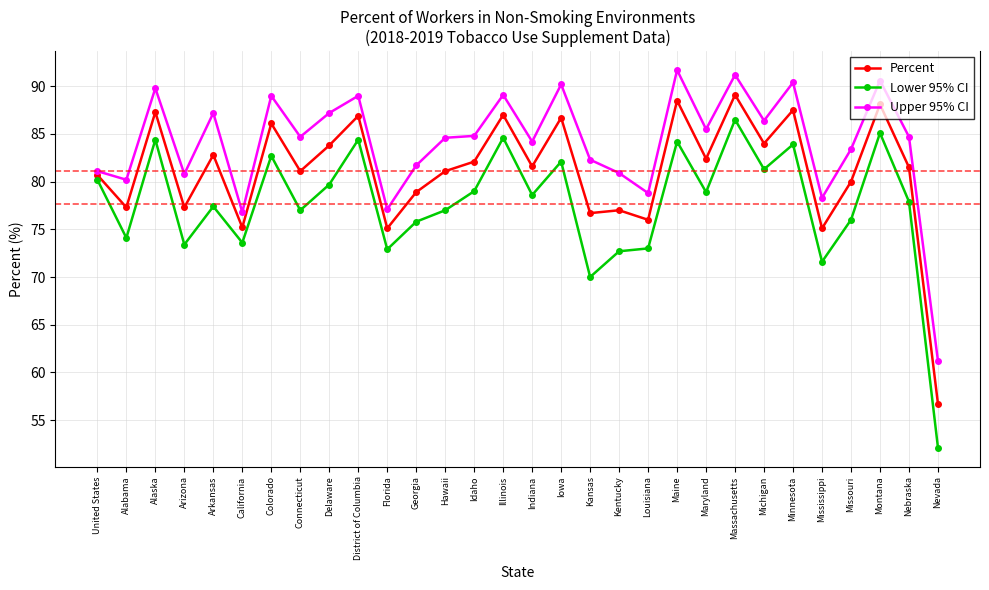

The value of Percent at Indiana is 81.6. True or false?

True